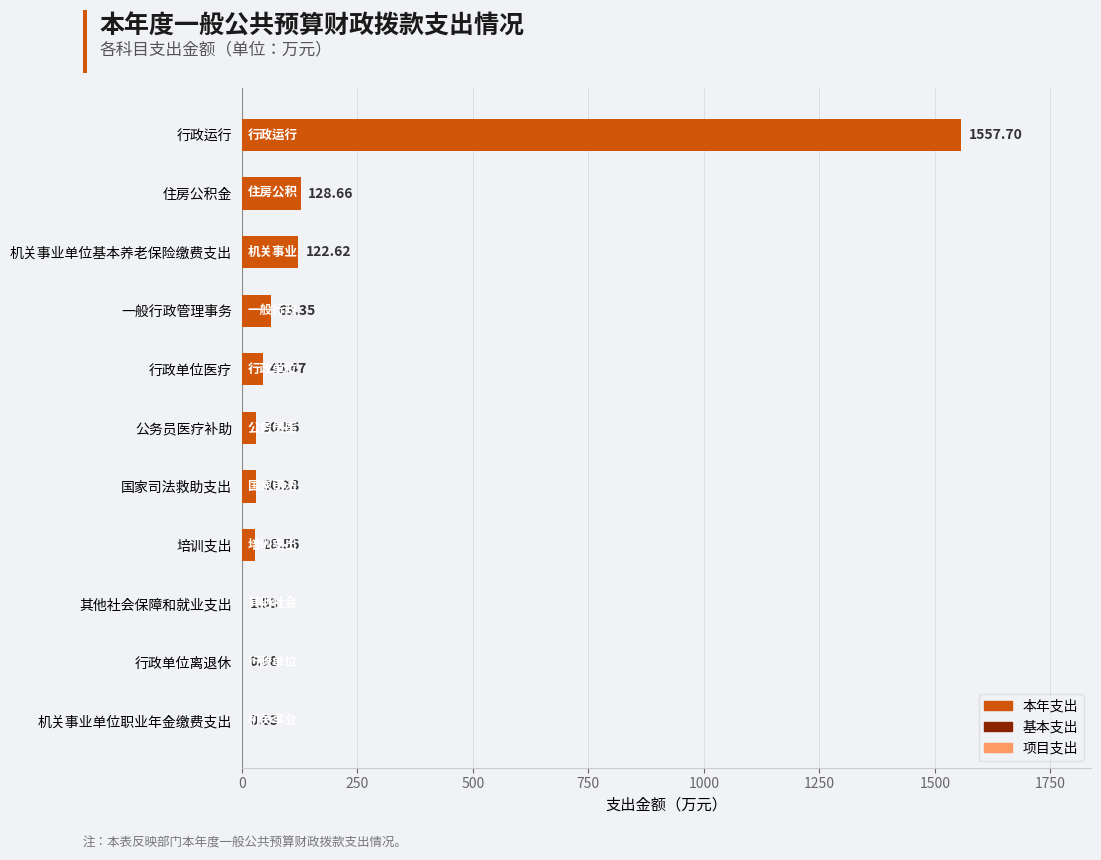

Which has a higher value, 机关事业单位基本养老保险缴费支出 or 住房公积金?

住房公积金